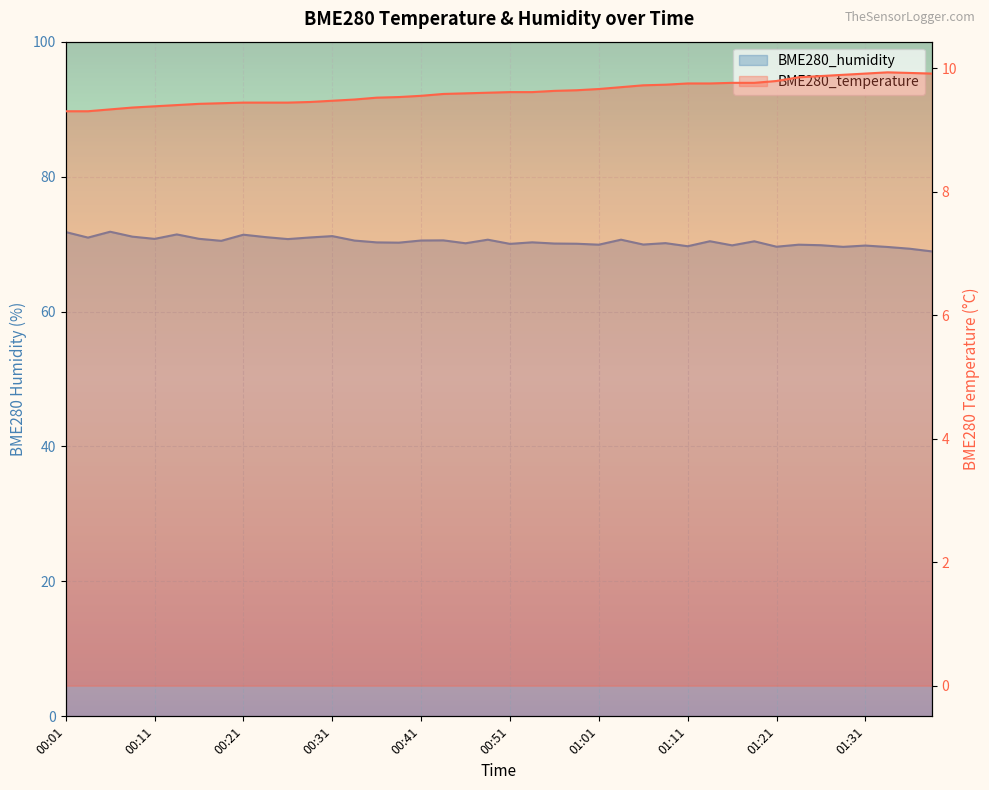

Between 00:16 and 01:21, which is larger?

01:21